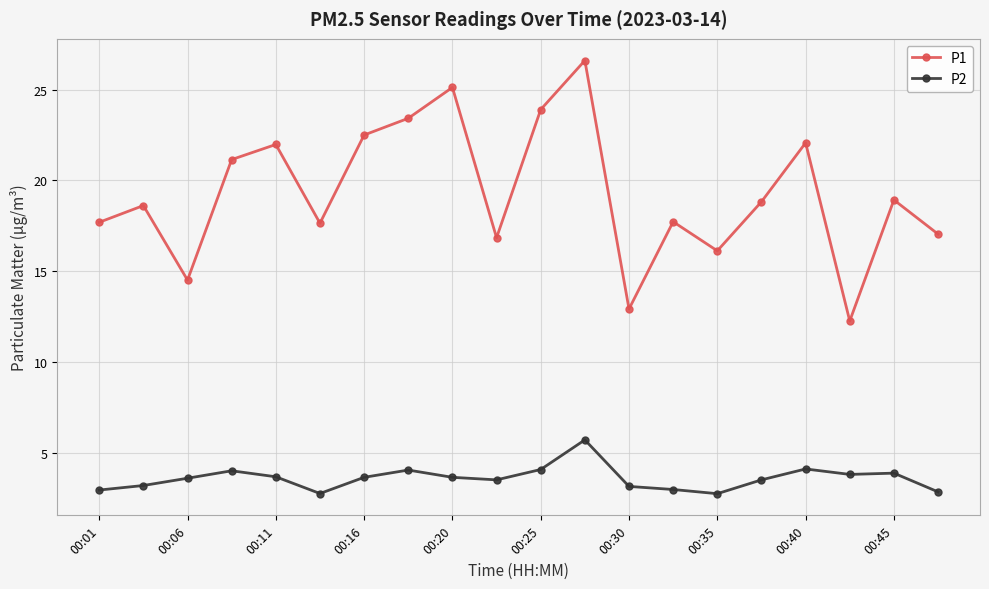

In P1, how many points are higher than both neighbors (excluding endpoints)?

7